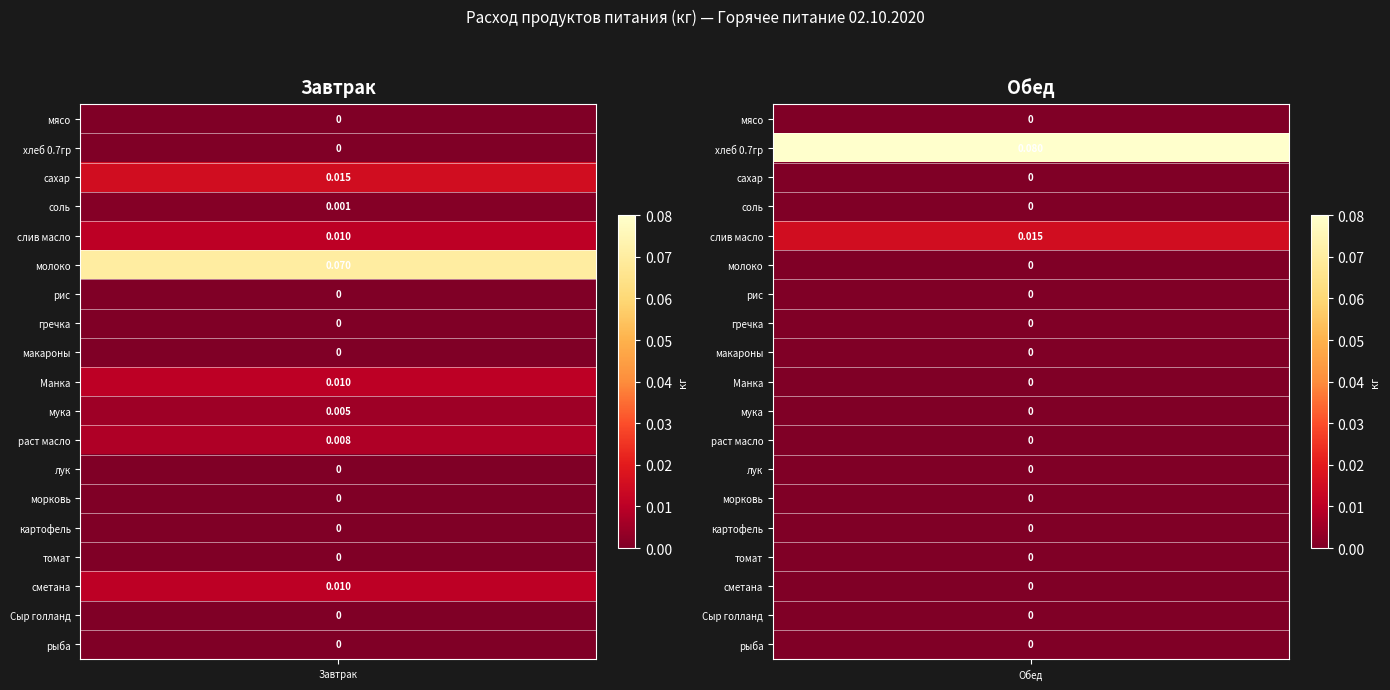

Is it true that Завтрак equals 0.0 at гречка?

True